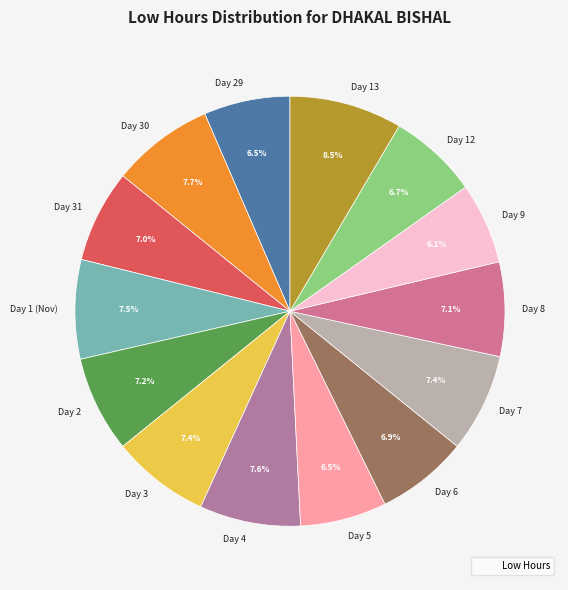

What is the ratio of the value at Day 2 to the value at Day 29?

1.1